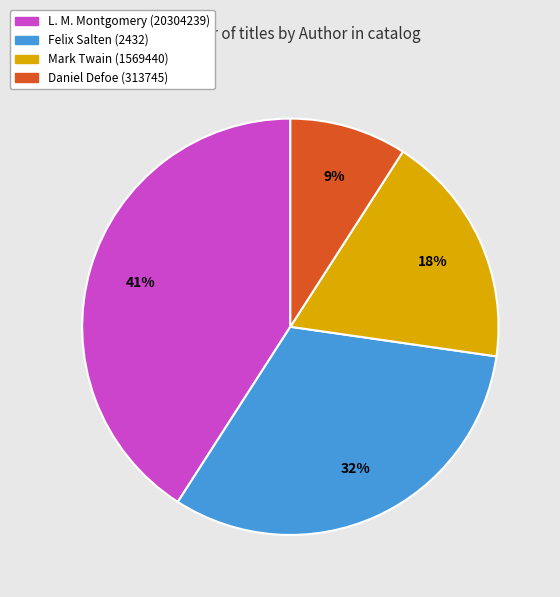

How many segments does this pie chart have?

4